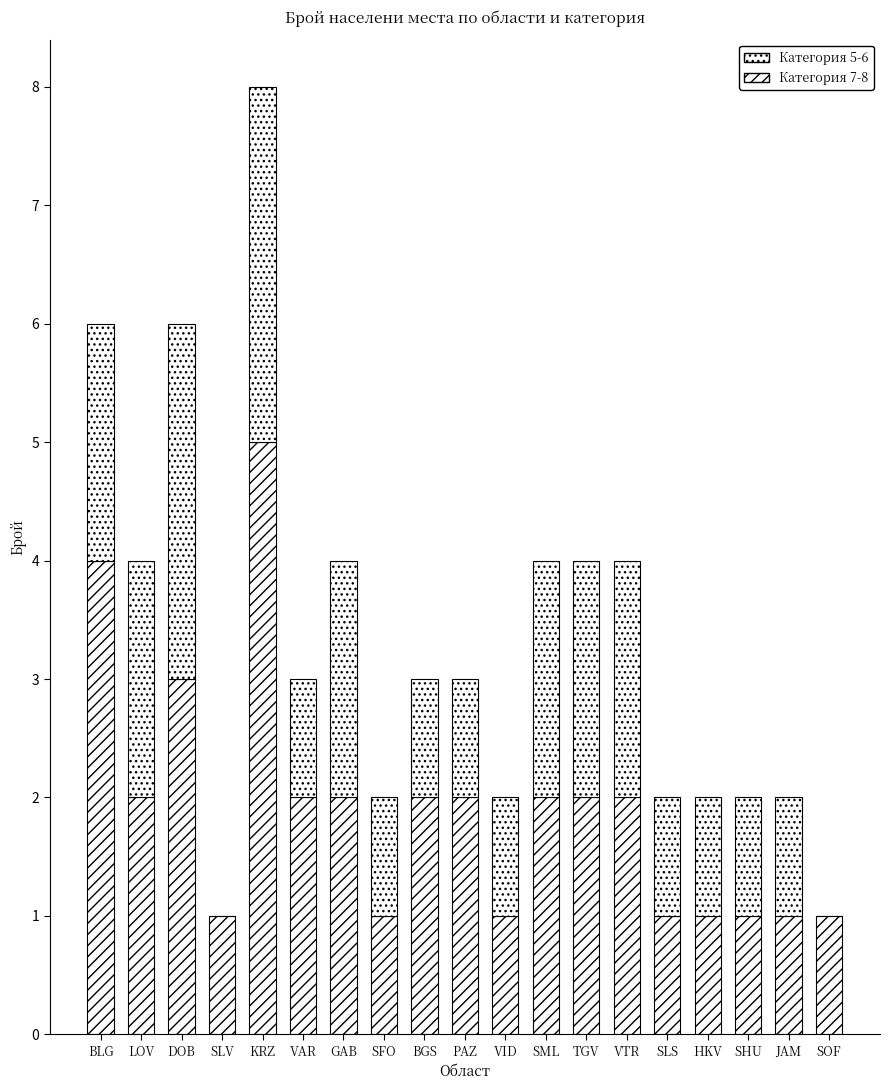

What is the average value of the Категория 7-8 series?

1